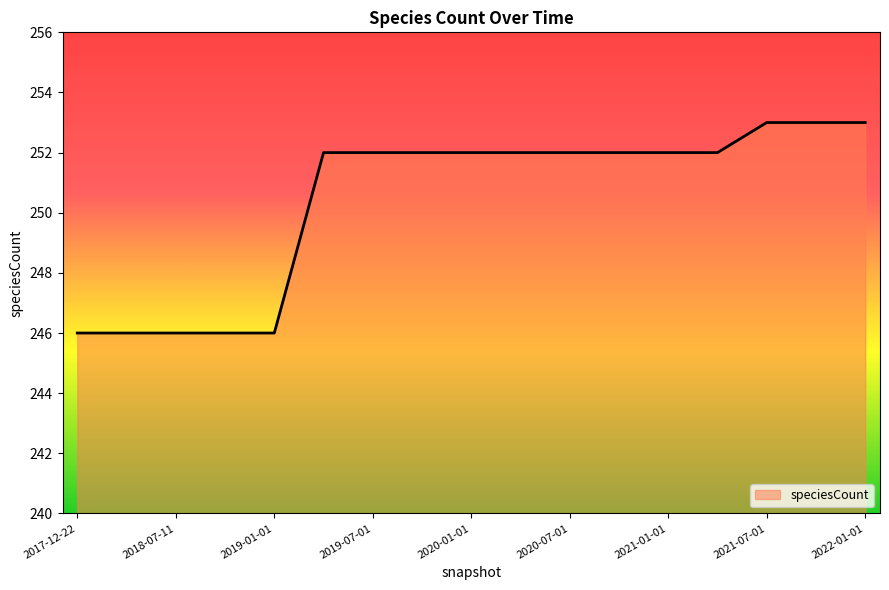

Reading right to left, what are all the values shown in this chart?

253	253	253	252	252	252	252	252	252	252	252	252	246	246	246	246	246